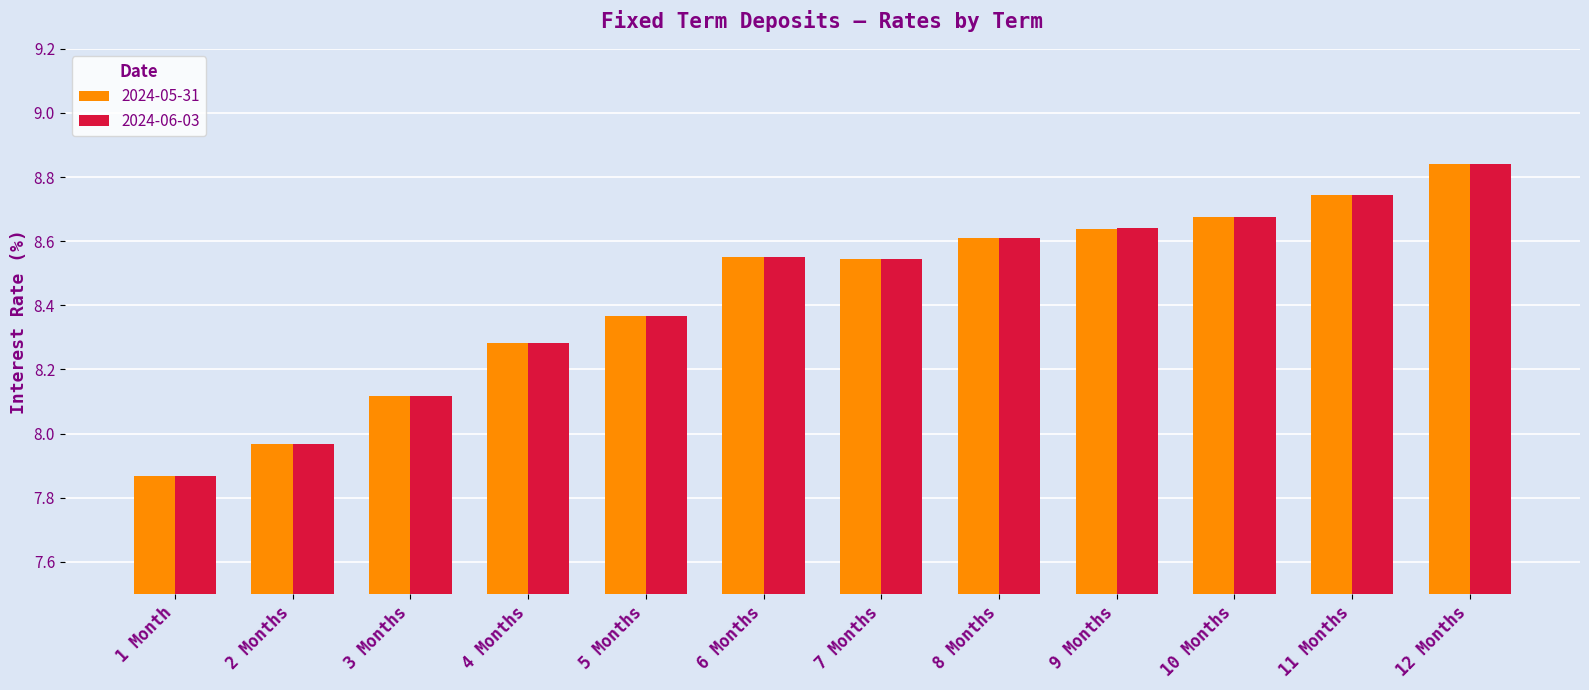

True or false: 2024-06-03 has a value of 5.1 at 11 Months.

False